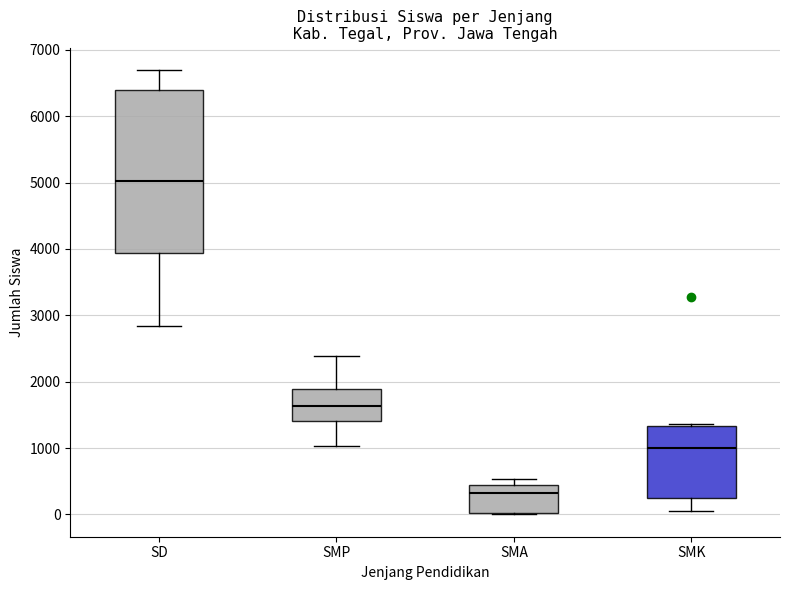

Where is the lower edge of the box for SMA on the y-axis? The values are not printed on the chart, so give them approximately, as read against the axis.

0